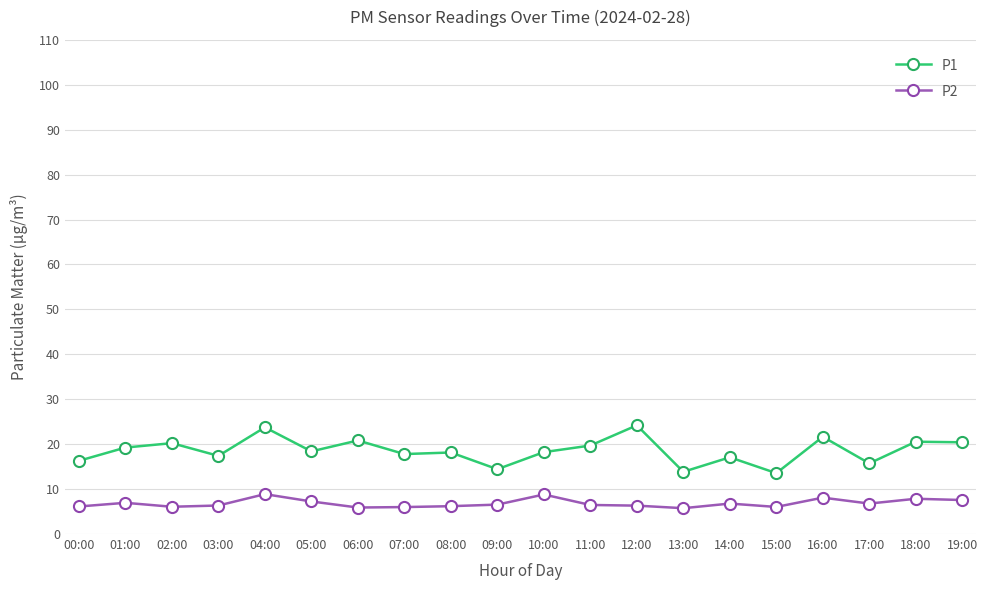

True or false: P2 has a value of 7.2 at 05:00.

True